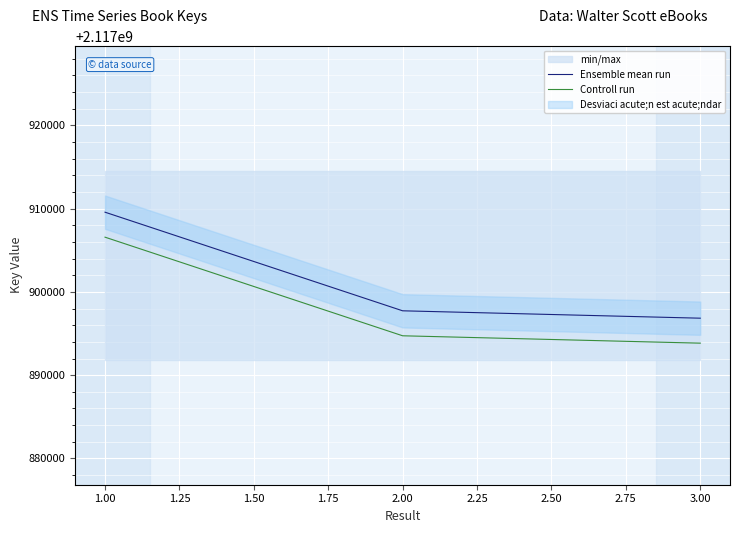

What is the approximate value of Controll run at 1.00, to the nearest 50?

2117906550